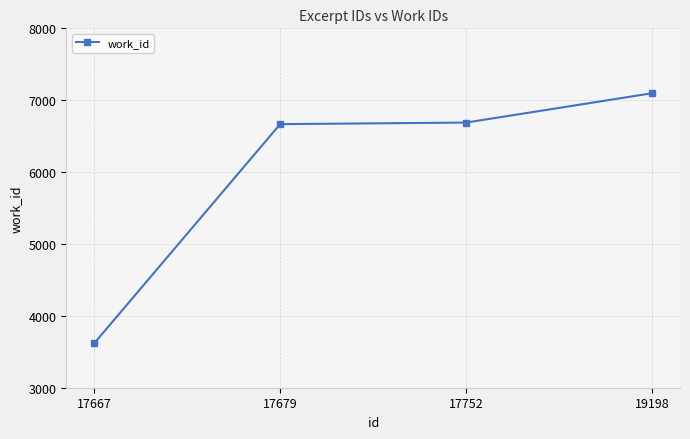

Approximately how many times larger is the value at 17752 compared to 19198?

0.9